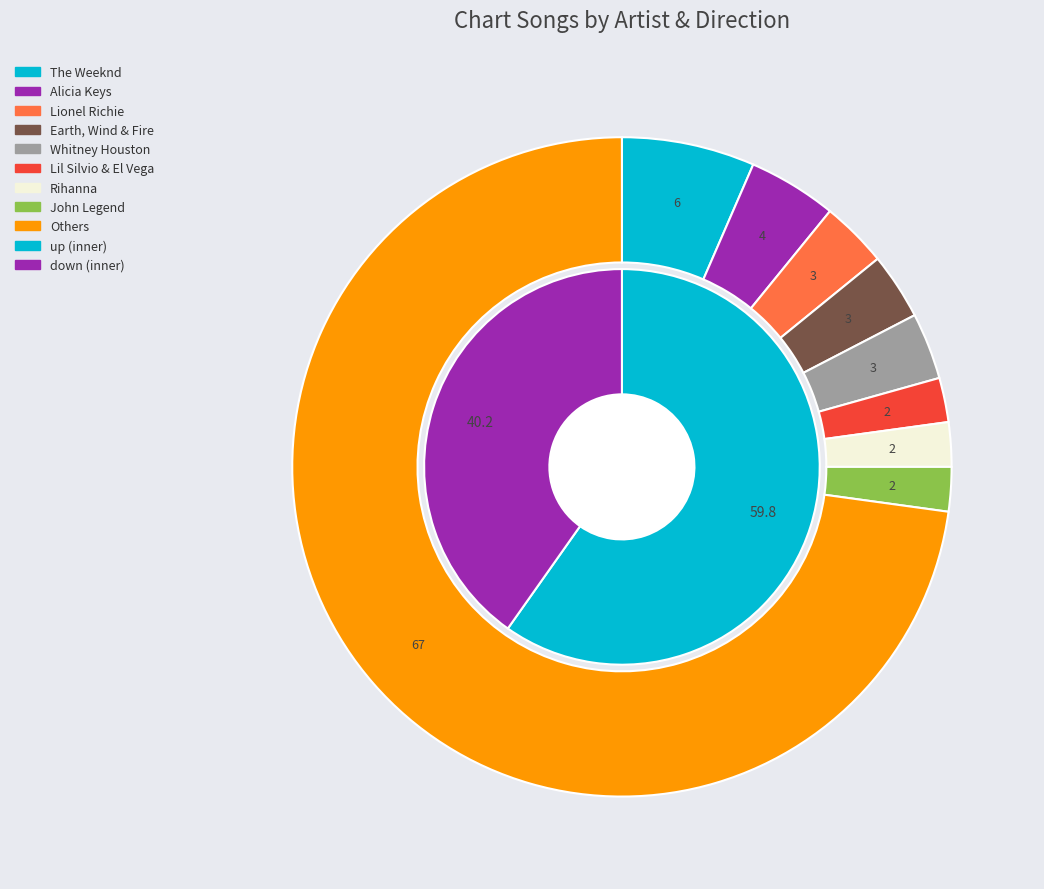

Rank the categories by value from lowest to highest.

down, up